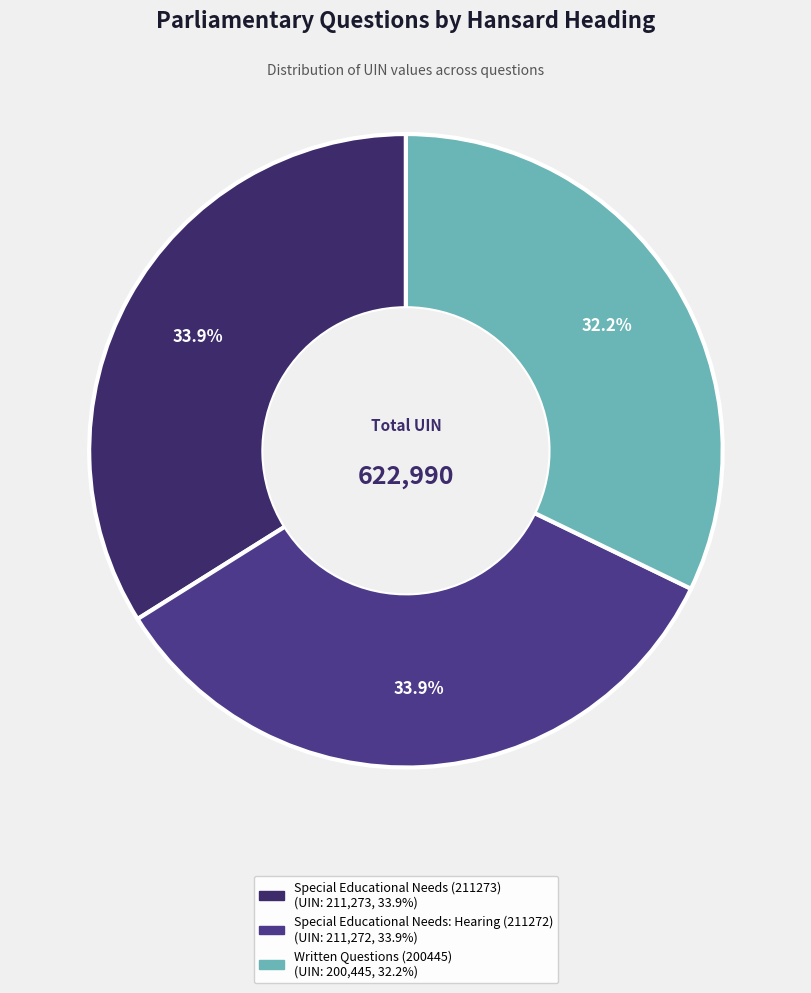

To the nearest percent, what is the average slice percentage?

33%